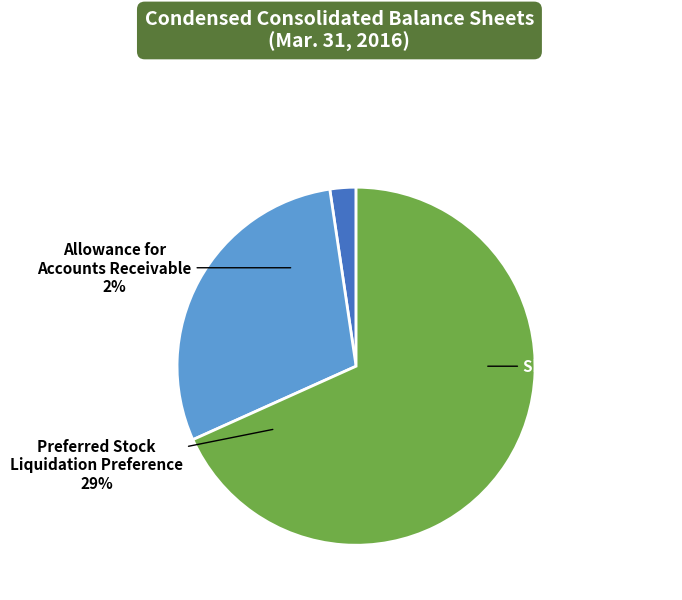

What percentage is the Common Stock
Shares Outstanding slice, to the nearest percent?

68%